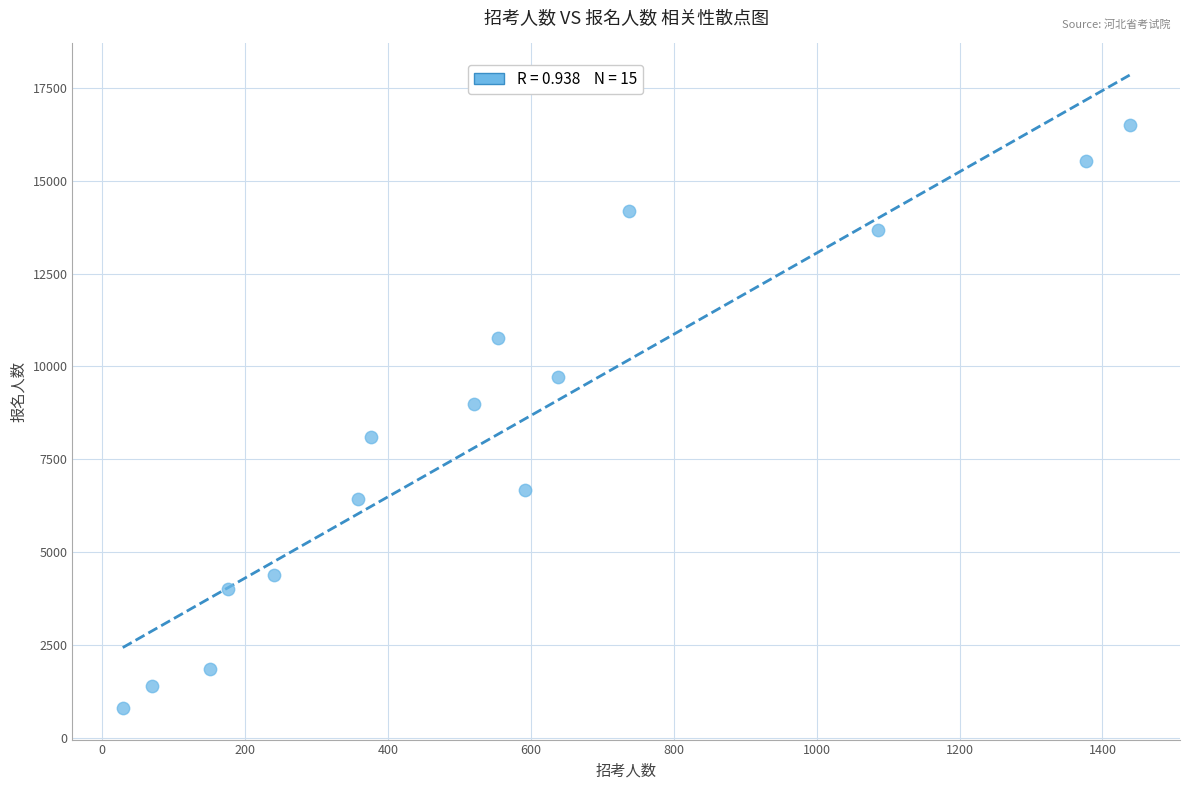

What Y value in the scatter plot is closest to 8649?

8988